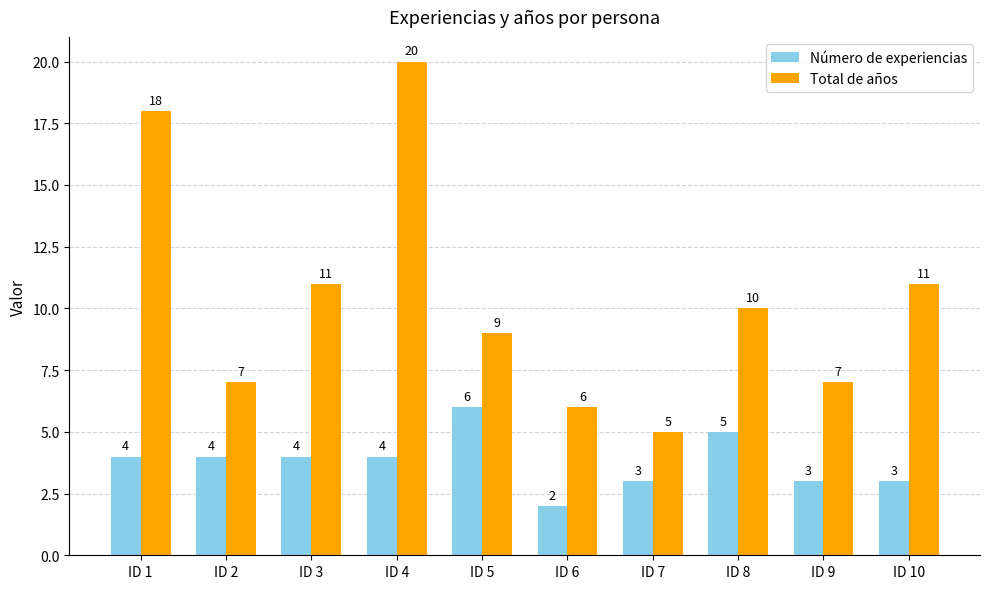

How many data points in Total de años are less than 10?

5